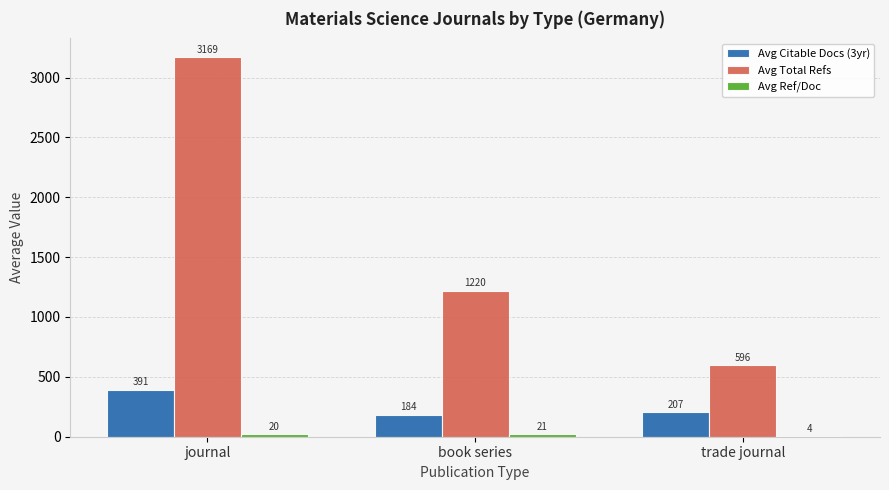

At which label is Avg Total Refs closest to 1882?

book series